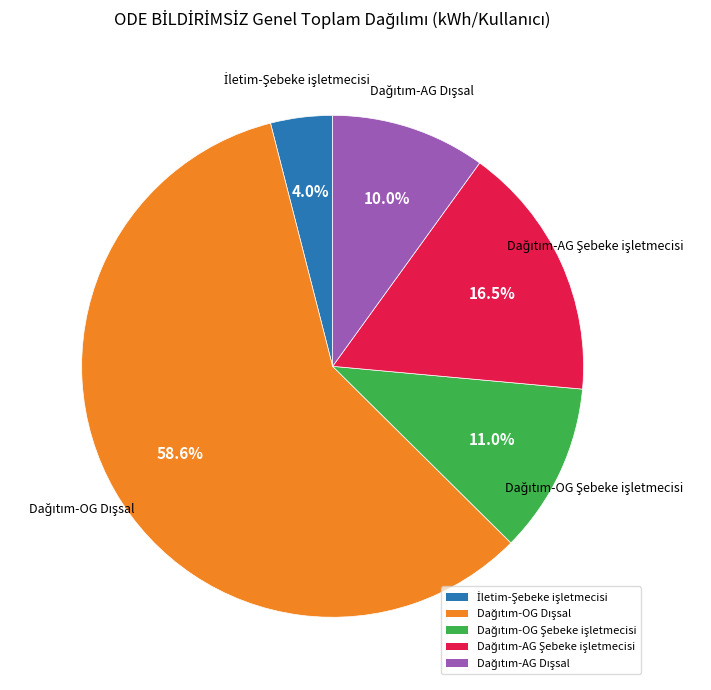

Is there any slice that represents more than half of the pie?

Yes